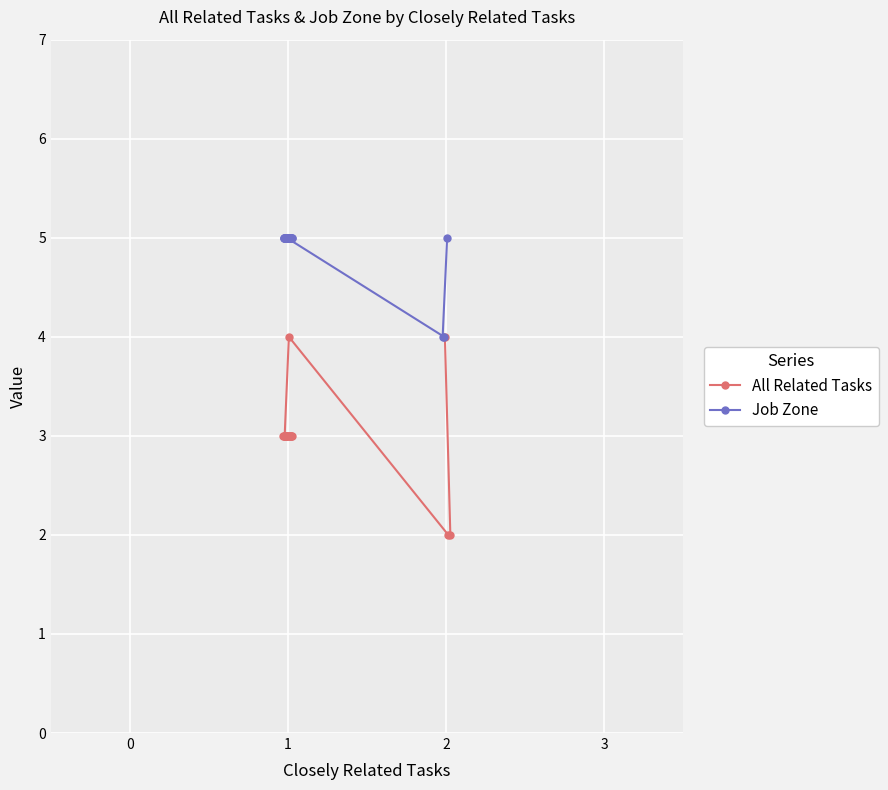

True or false: Job Zone and All Related Tasks intersect in this chart.

False